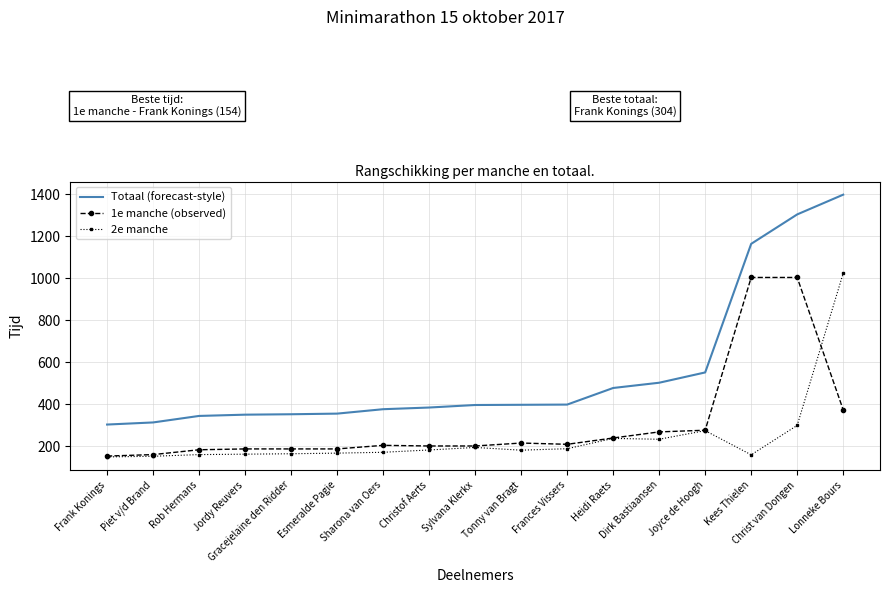

What are all the series names shown in the legend?

Totaal (forecast-style), 1e manche (observed), 2e manche